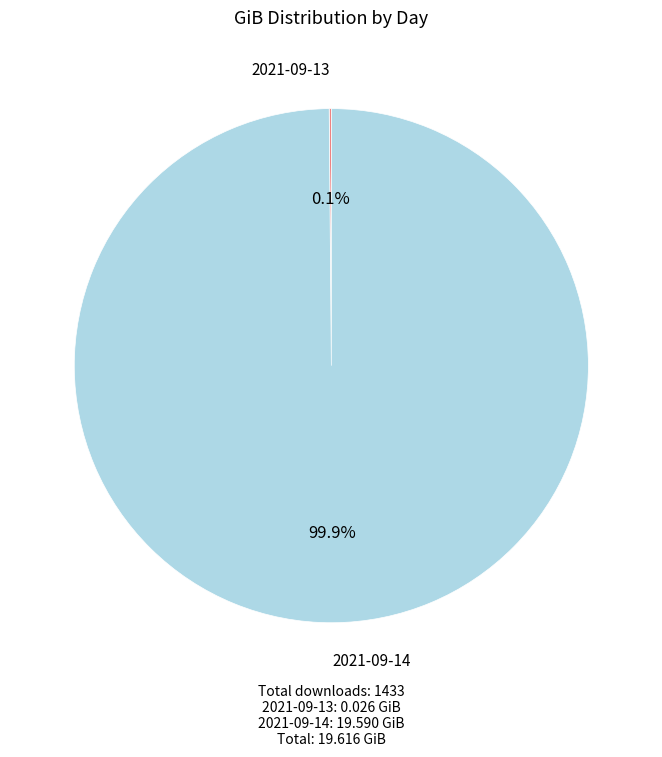

Which category accounts for the majority?

2021-09-14